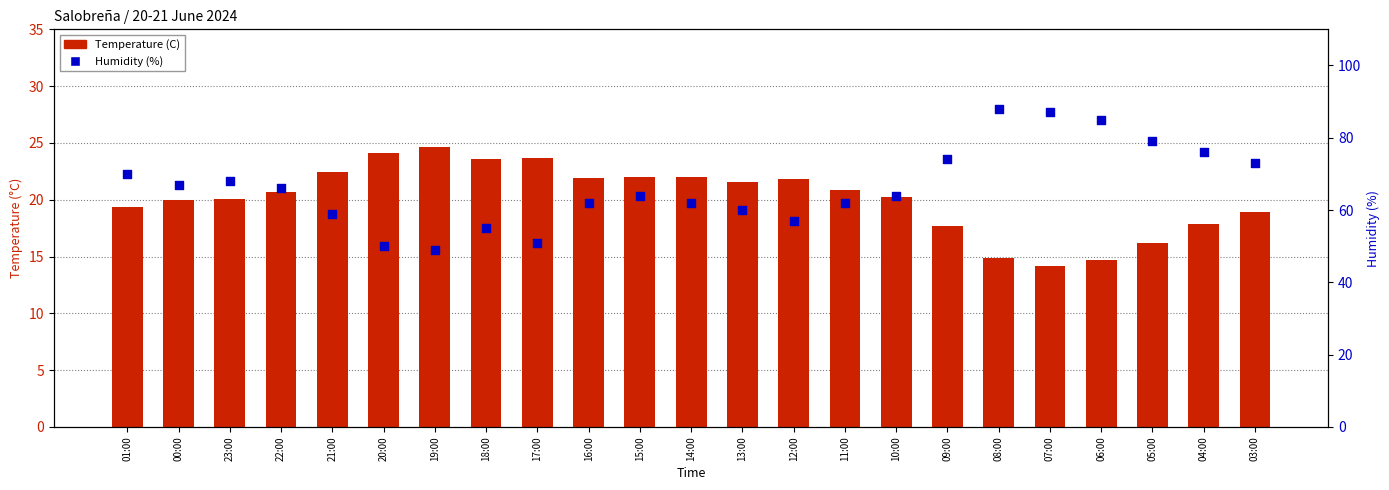

Which series reaches the minimum Y coordinate?

Temperature (C)